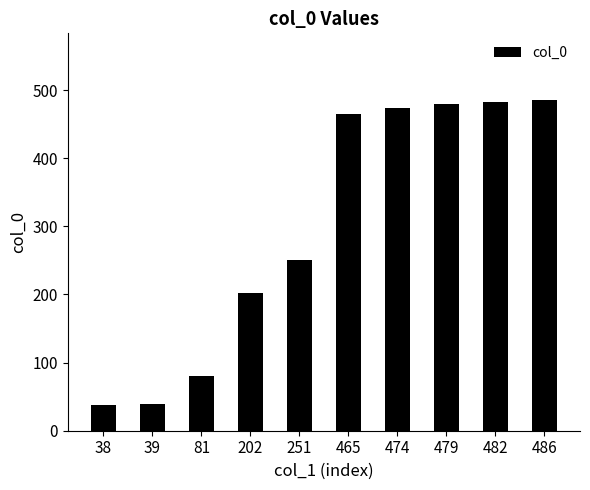

What is the sum of all values?

2997